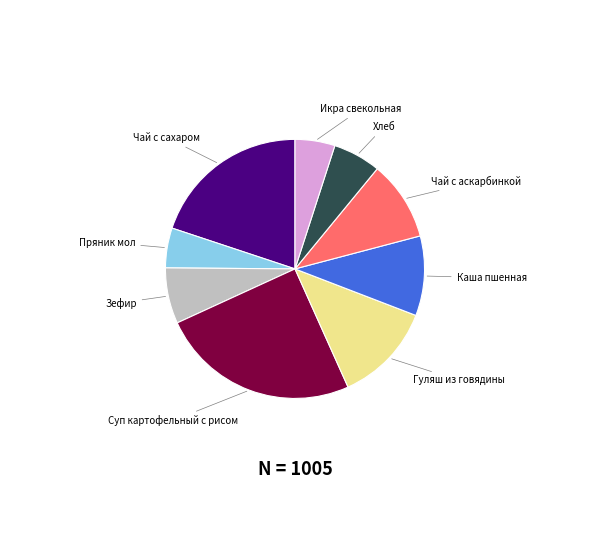

The Зефир slice represents 1% of the pie. True or false?

False